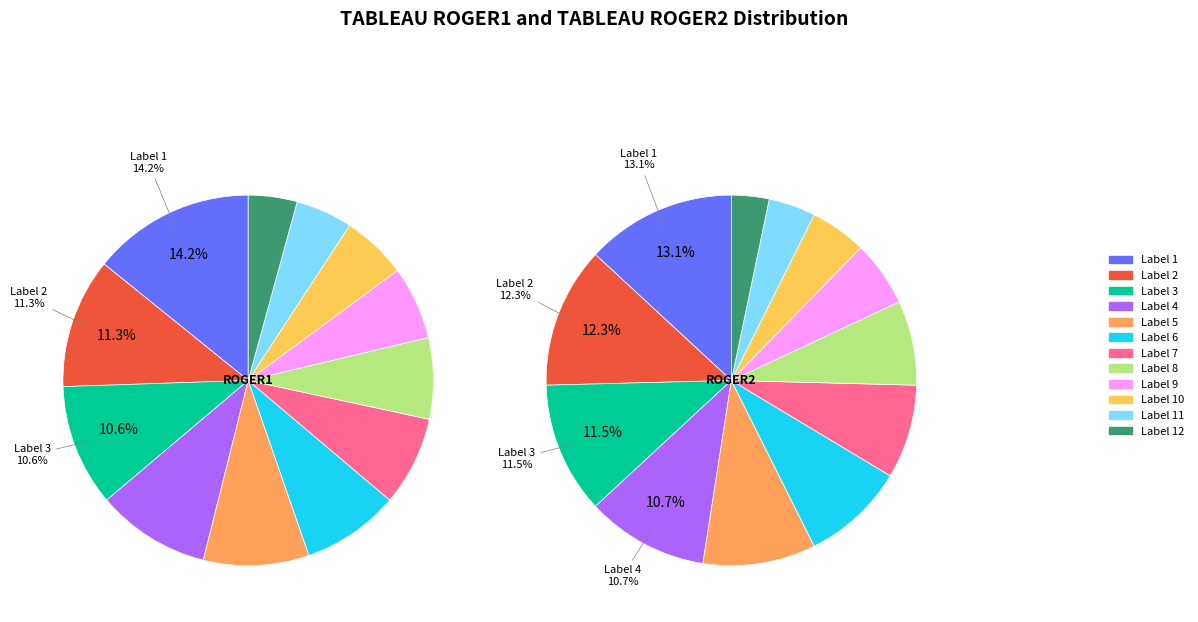

To the nearest percent, what is the average slice percentage?

8%